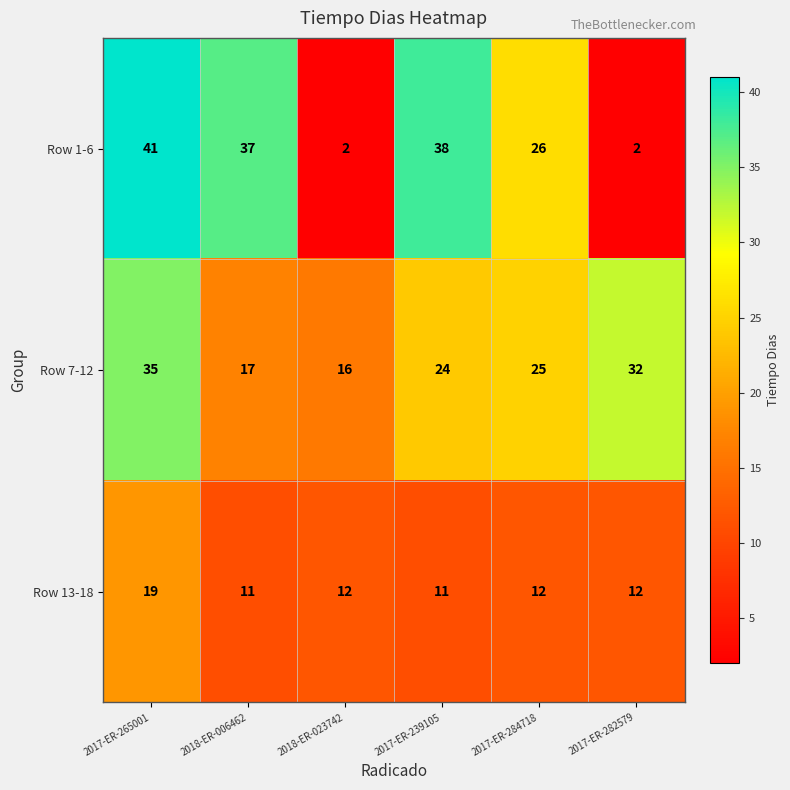

Where is Row 7-12 nearest to the value 25?

2017-ER-284718